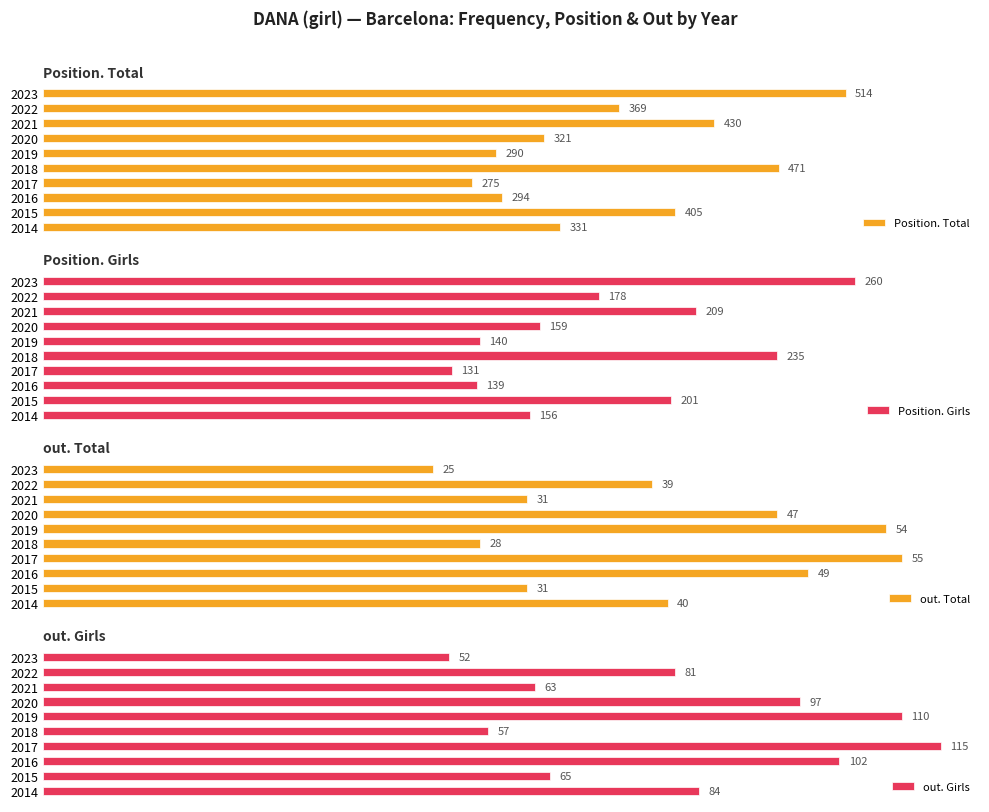

What is the difference between the maximum and minimum values in the Position. Total series?

239